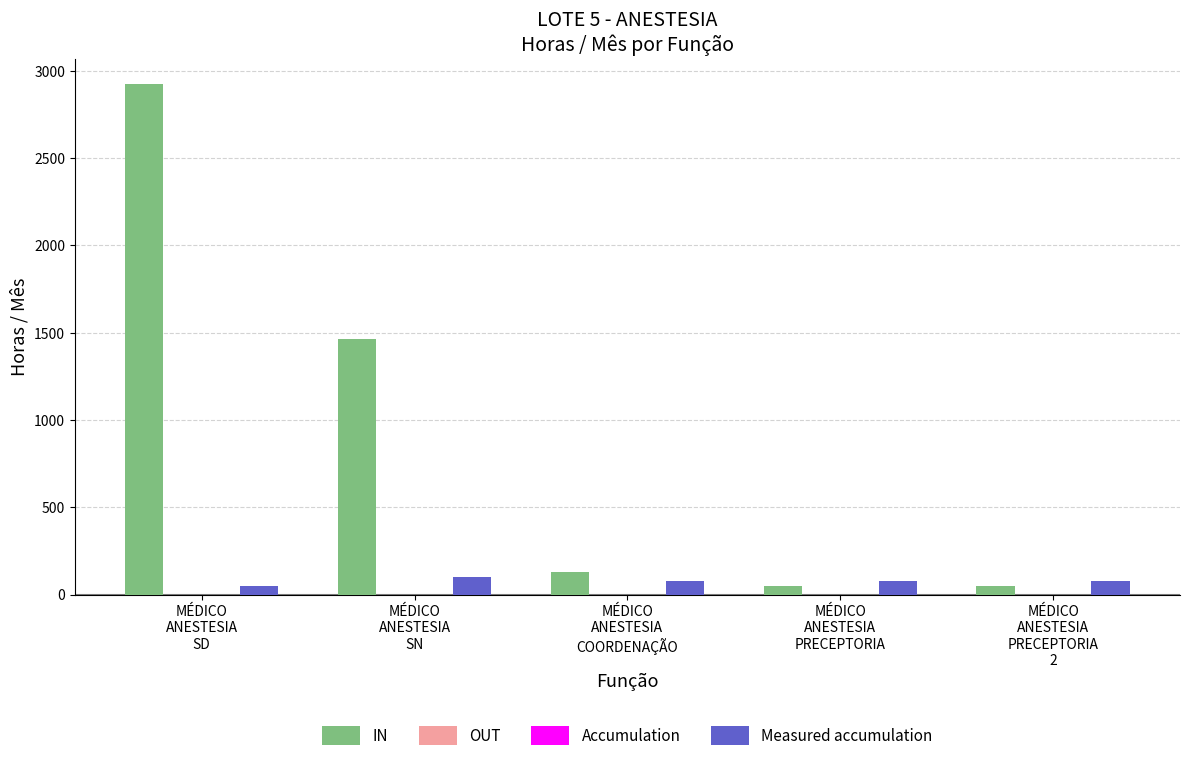

Reading left to right, transcribe all the data shown in this chart.

IN: MÉDICO
ANESTESIA
SD=2923	MÉDICO
ANESTESIA
SN=1462	MÉDICO
ANESTESIA
COORDENAÇÃO=129	MÉDICO
ANESTESIA
PRECEPTORIA=52	MÉDICO
ANESTESIA
PRECEPTORIA
2=52
OUT: MÉDICO
ANESTESIA
SD=0	MÉDICO
ANESTESIA
SN=0	MÉDICO
ANESTESIA
COORDENAÇÃO=0	MÉDICO
ANESTESIA
PRECEPTORIA=0	MÉDICO
ANESTESIA
PRECEPTORIA
2=0
Accumulation: MÉDICO
ANESTESIA
SD=0	MÉDICO
ANESTESIA
SN=0	MÉDICO
ANESTESIA
COORDENAÇÃO=0	MÉDICO
ANESTESIA
PRECEPTORIA=0	MÉDICO
ANESTESIA
PRECEPTORIA
2=0
Measured accumulation: MÉDICO
ANESTESIA
SD=52	MÉDICO
ANESTESIA
SN=103	MÉDICO
ANESTESIA
COORDENAÇÃO=77	MÉDICO
ANESTESIA
PRECEPTORIA=77	MÉDICO
ANESTESIA
PRECEPTORIA
2=77